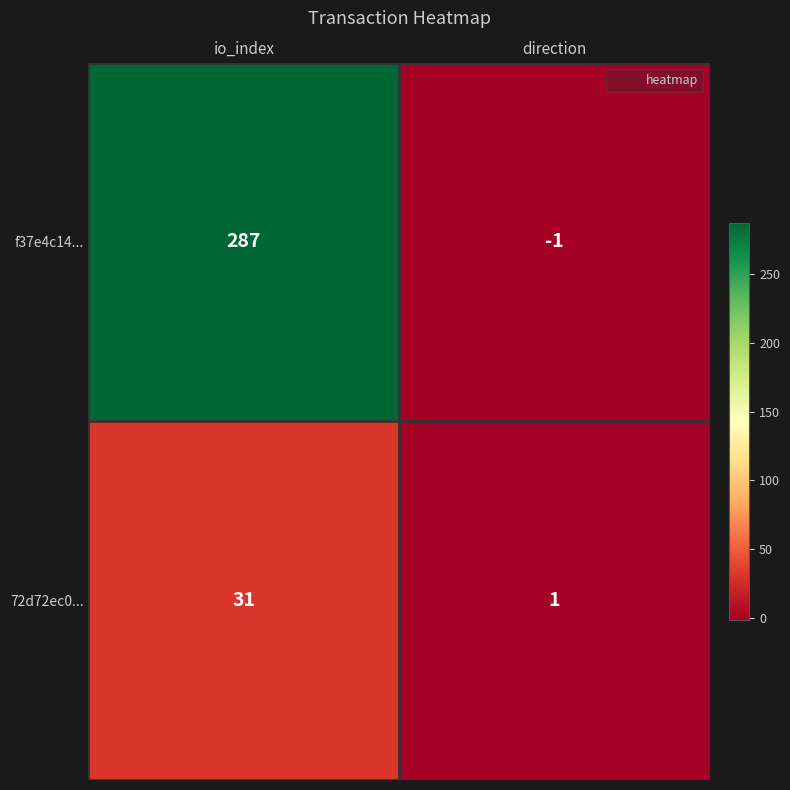

What is the minimum value shown in the chart?

-1